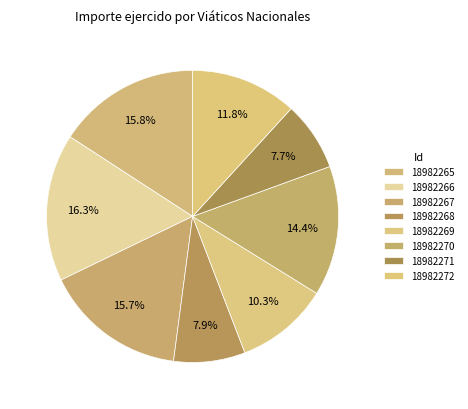

True or false: 18982270 accounts for 20% of the total.

False